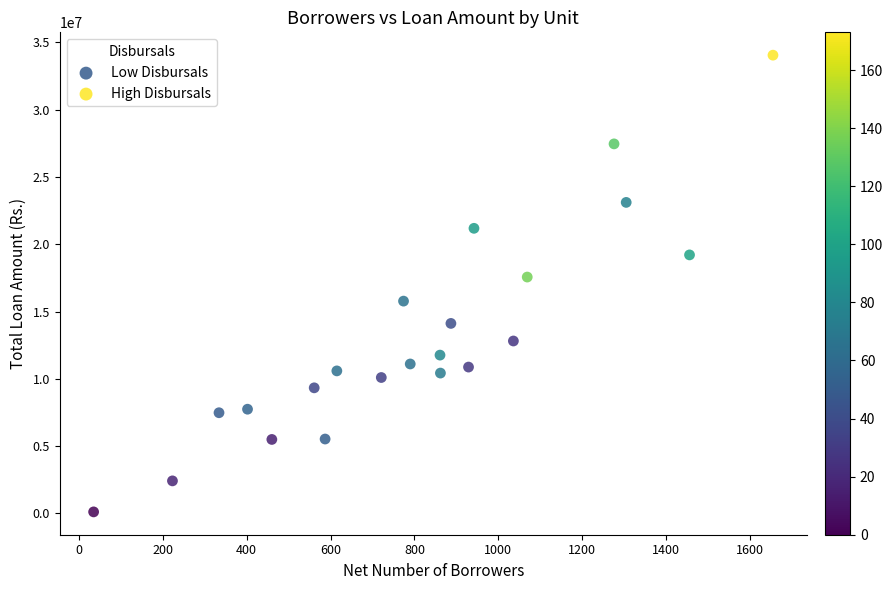

What are all the series names shown in the legend?

Low Disbursals, High Disbursals